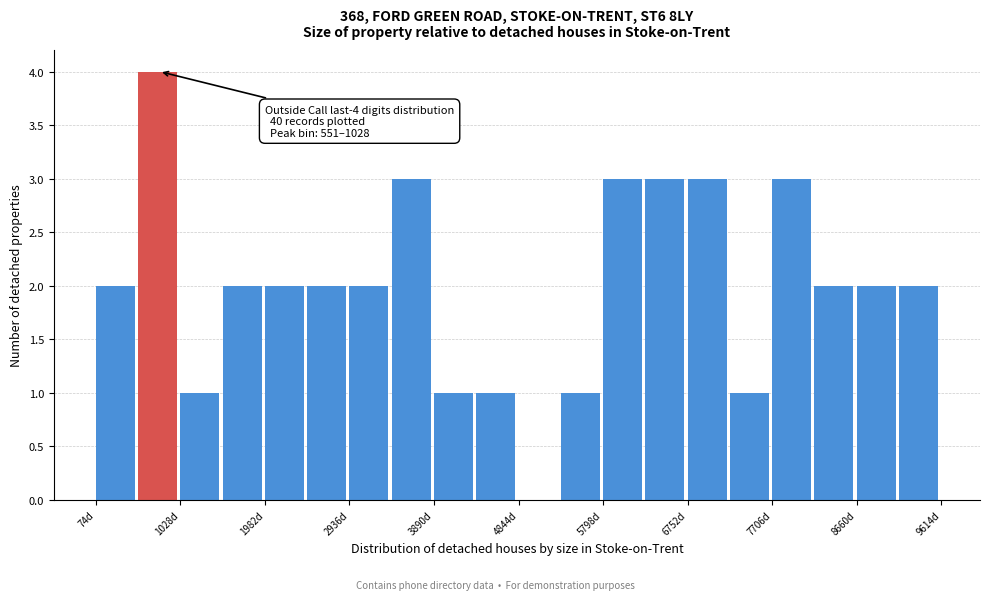

Which range on the x-axis has the tallest bar?

600 to 1000